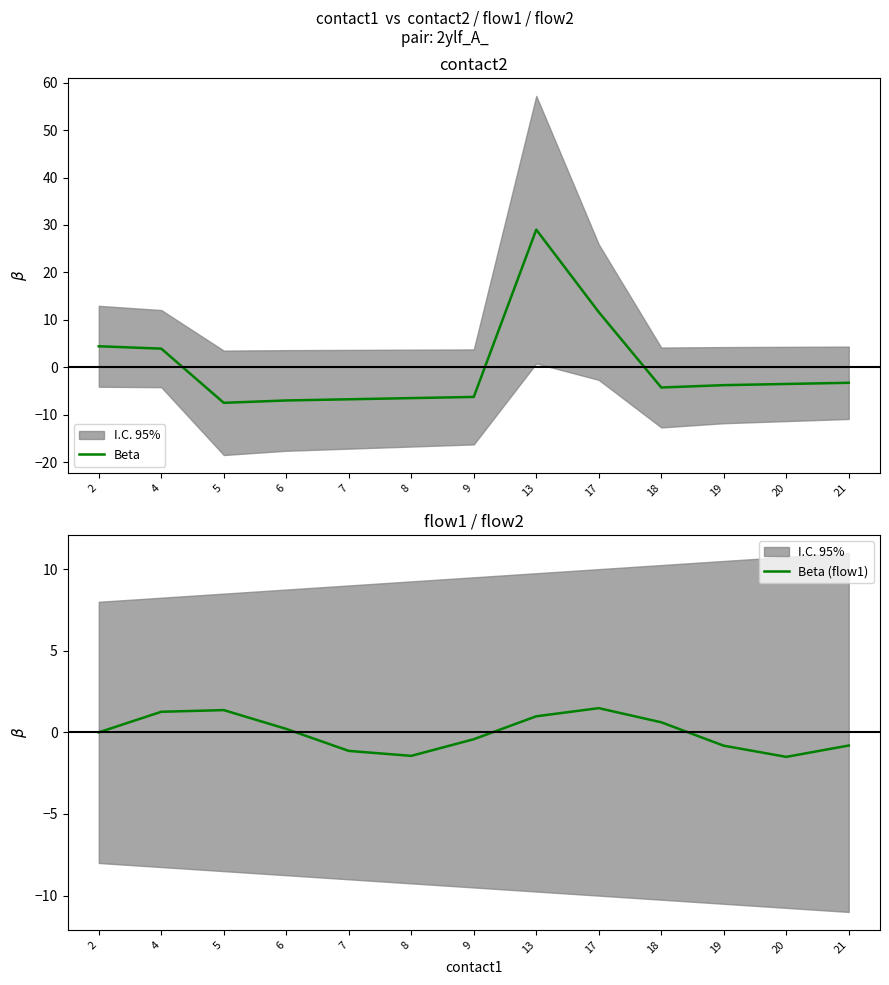

How many values in the Beta (flow1) series exceed 0?

6